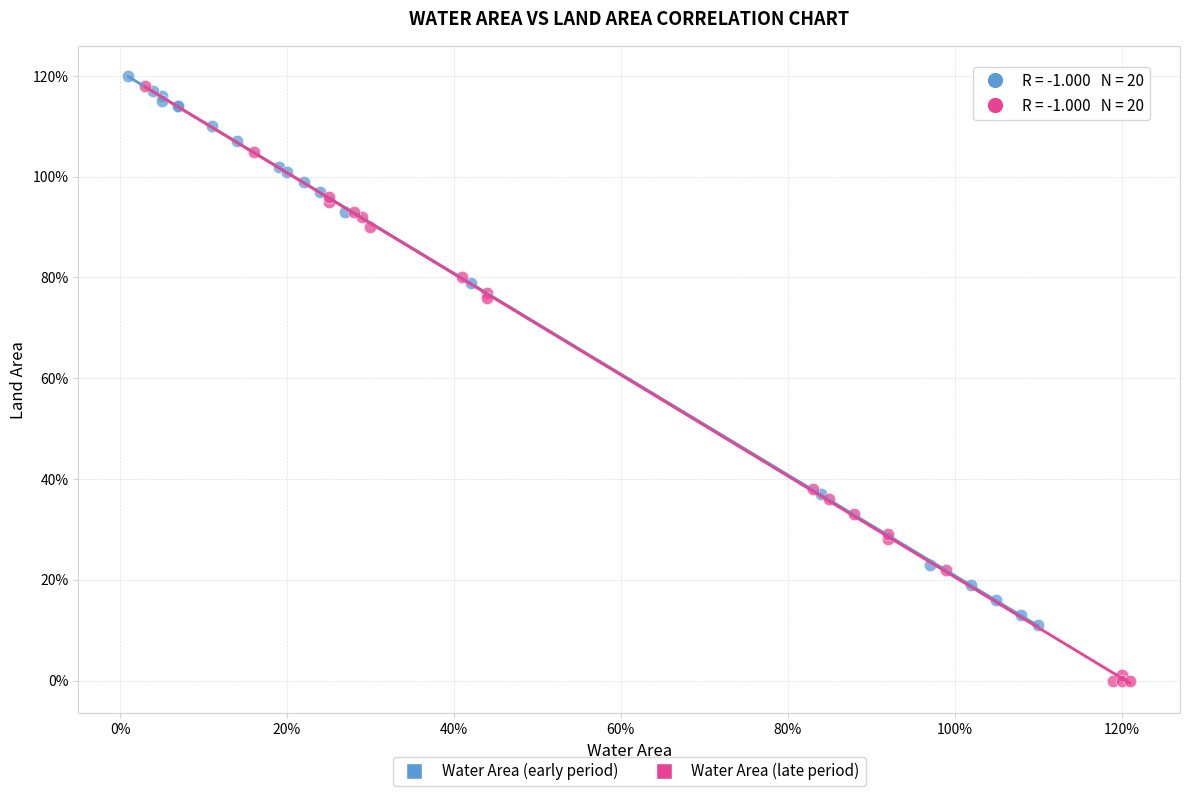

What are all the series names shown in the legend?

Water Area (early period), Water Area (late period)